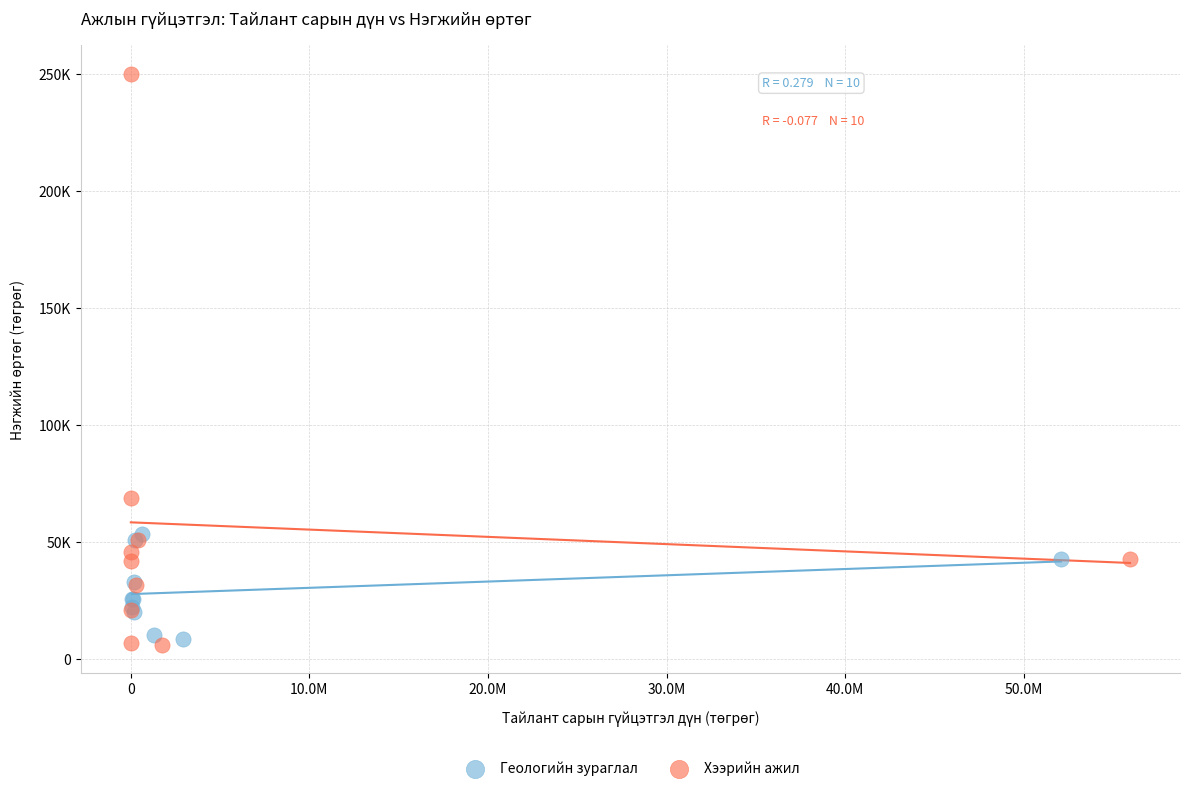

Which series reaches the maximum Y coordinate?

Хээрийн ажил